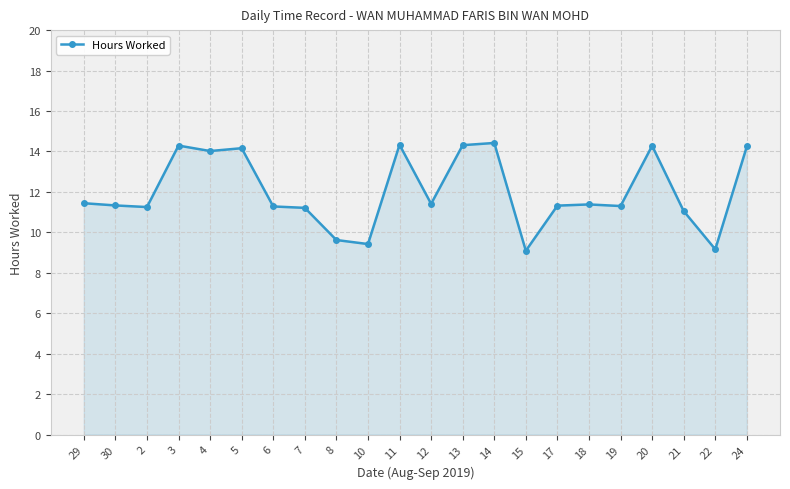

True or false: the data has more than 2 interior local peaks.

True